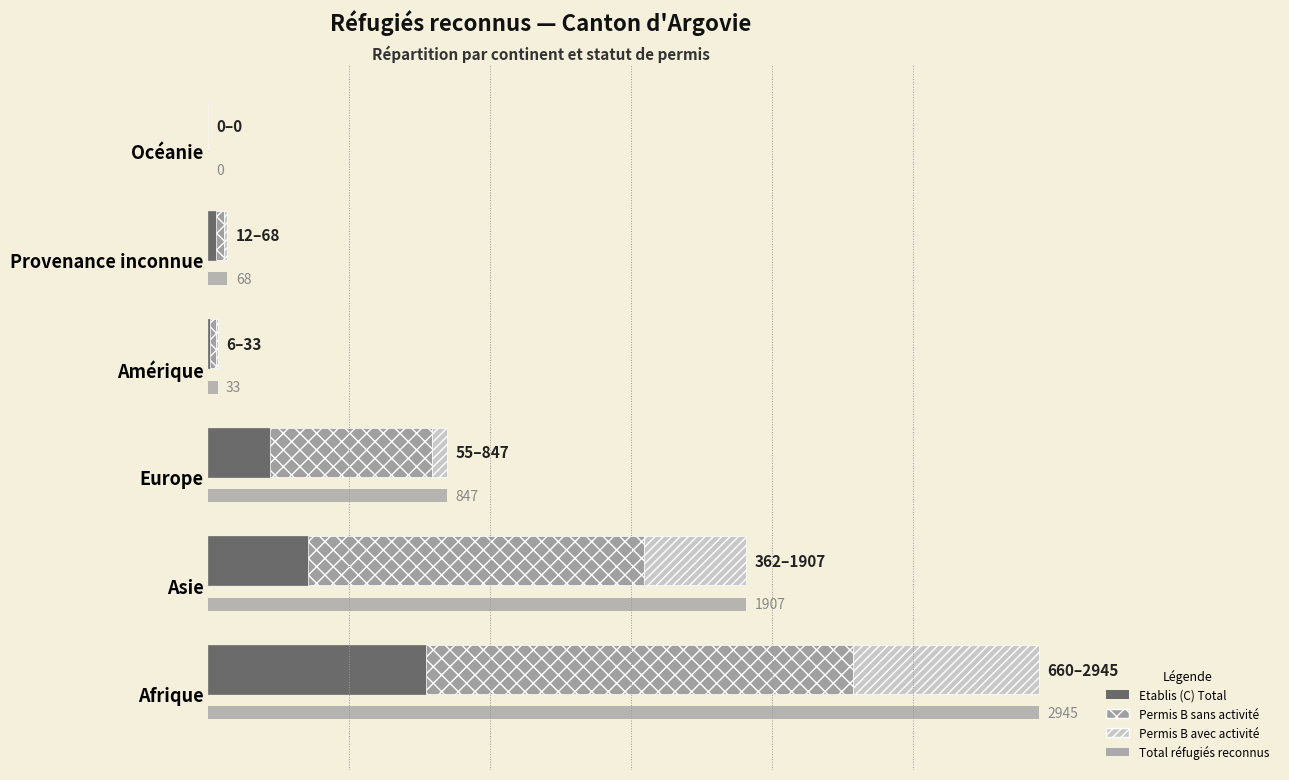

Does the chart contain stacked bars?

No